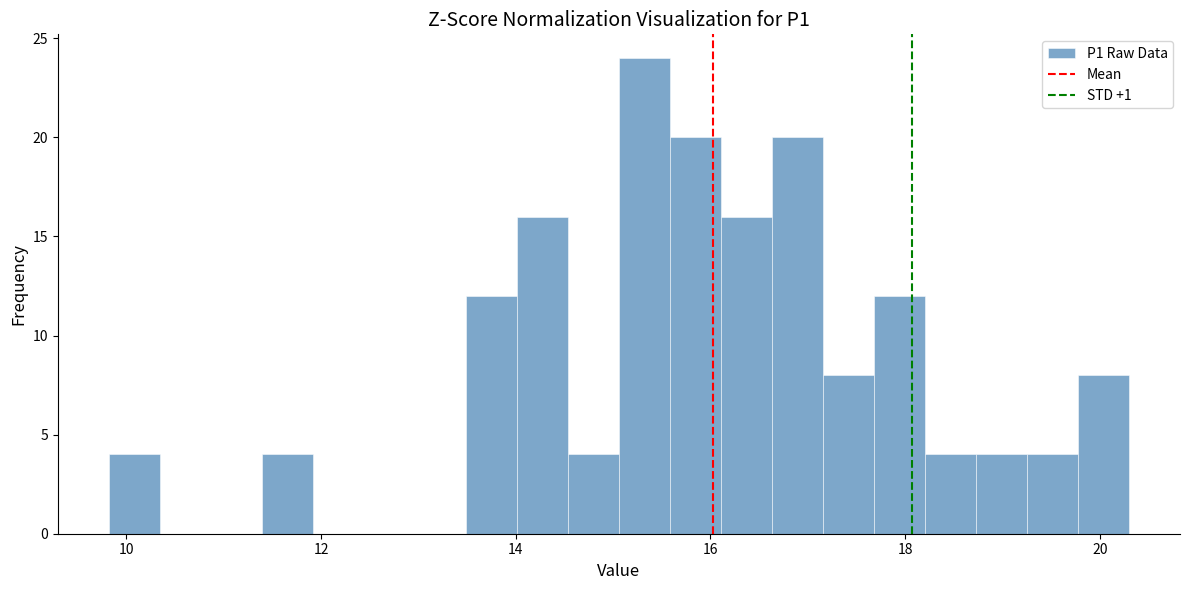

Around what value on the x-axis is the tallest bar? Give the approximate position of its centre, as read against the axis.

15.4